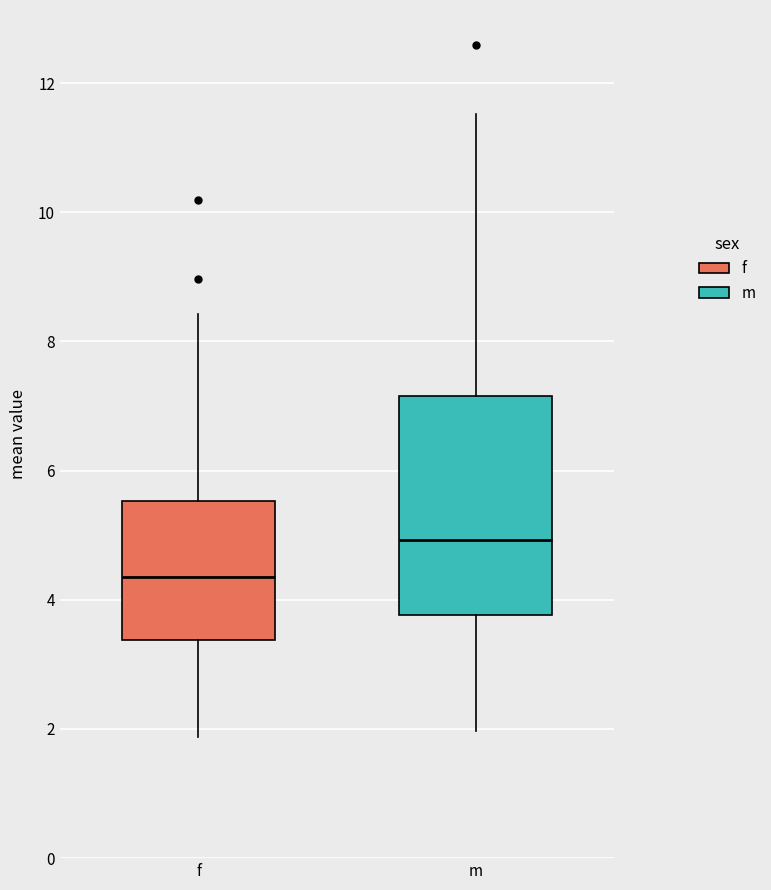

Which box is the tallest, from its lower edge to its upper edge?

m